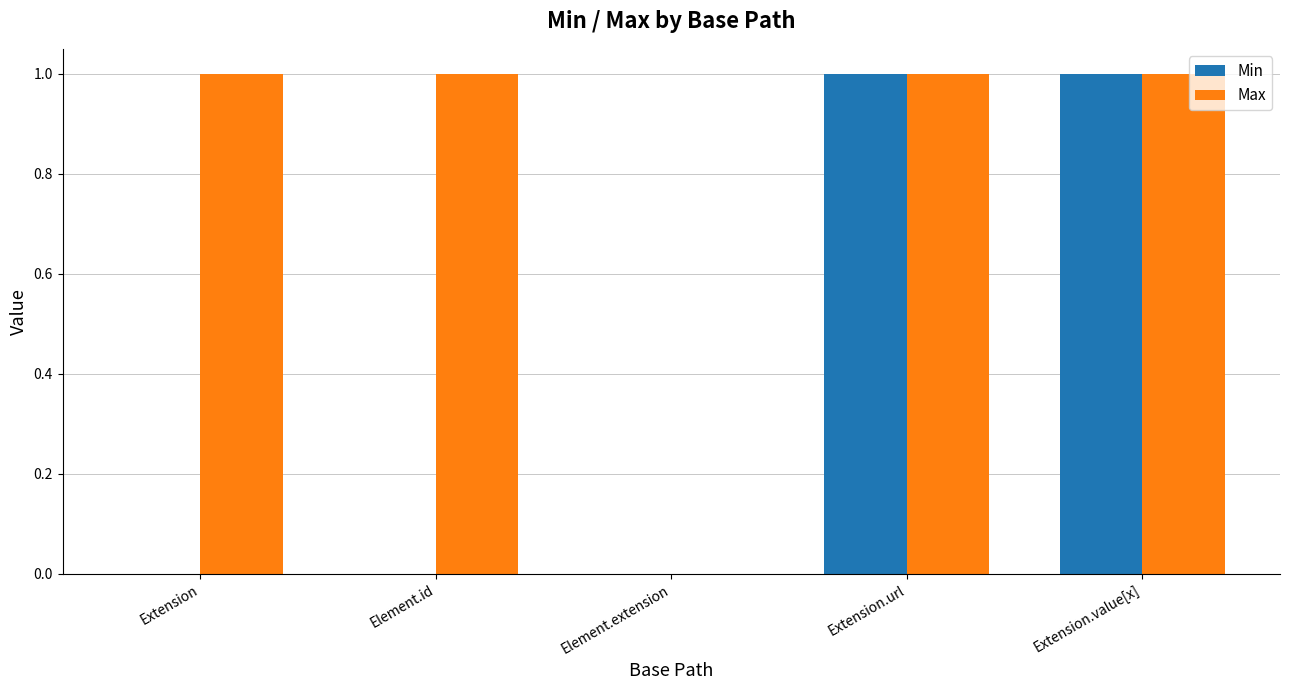

At which label is Max closest to 0?

Element.extension